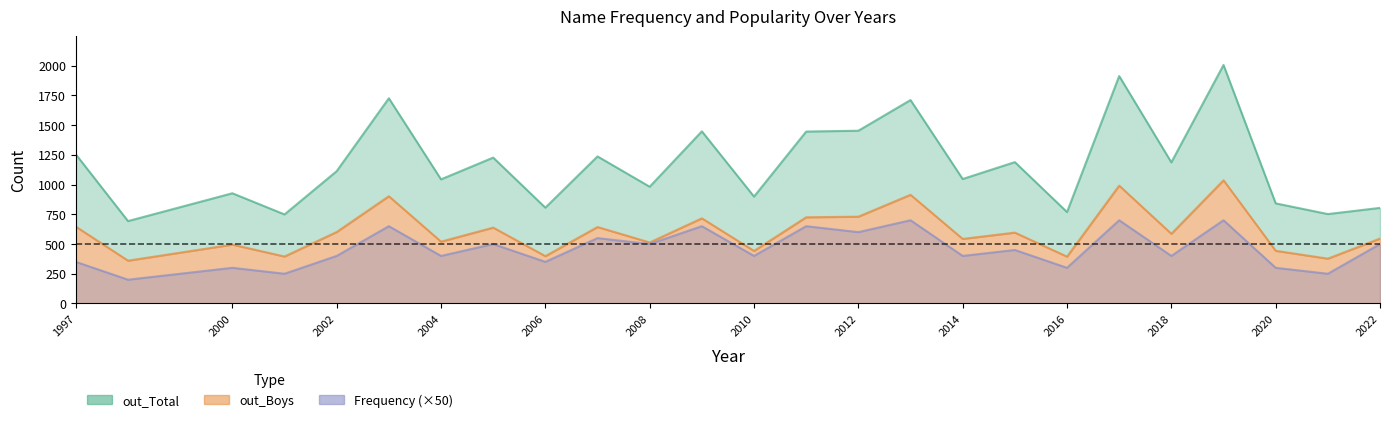

True or false: out_Boys and out_Total cross at least once.

False